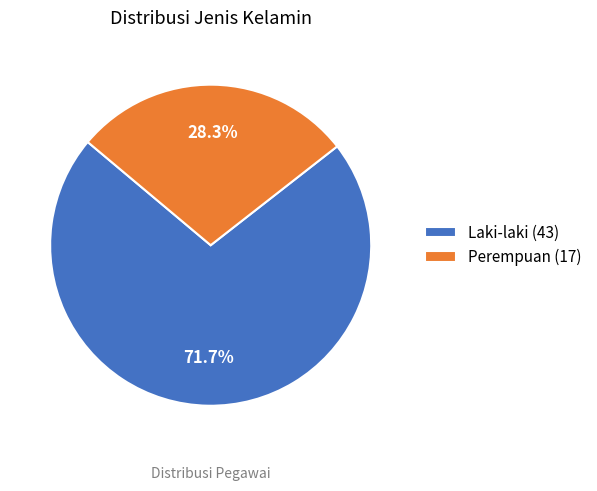

Which category has the smallest portion of the pie?

Perempuan